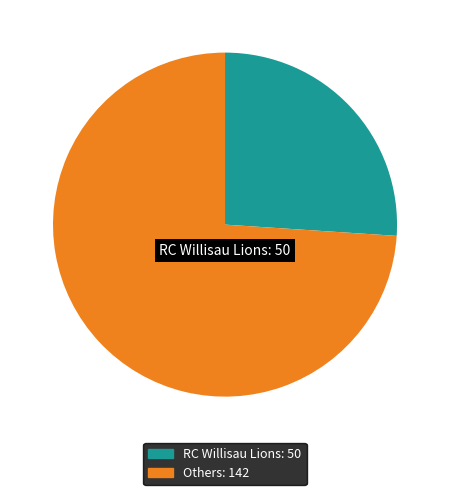

Is there any slice that represents more than half of the pie?

Yes